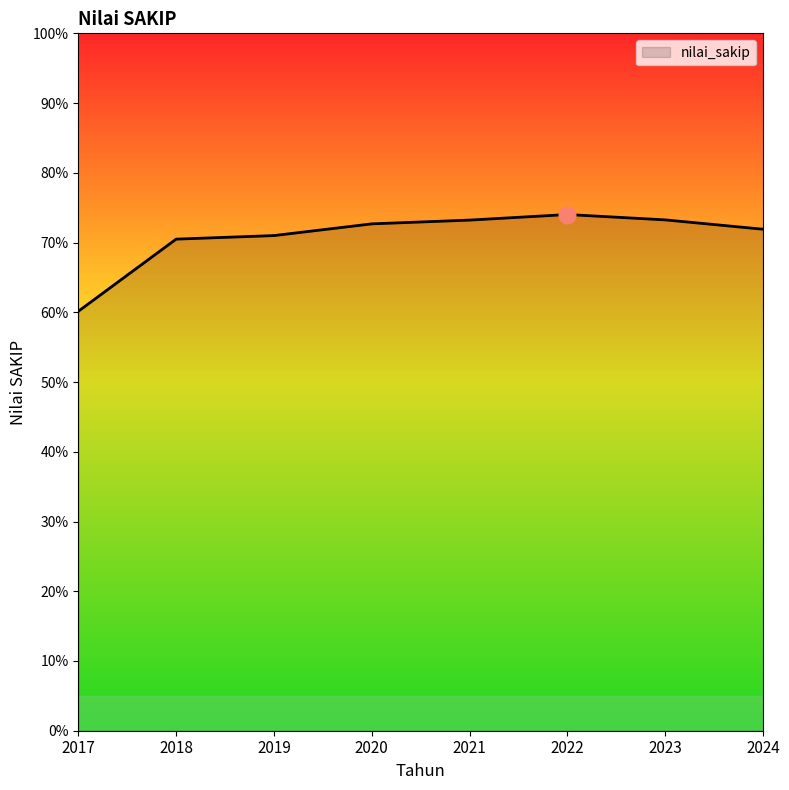

What is the minimum value shown in the chart?

60.1